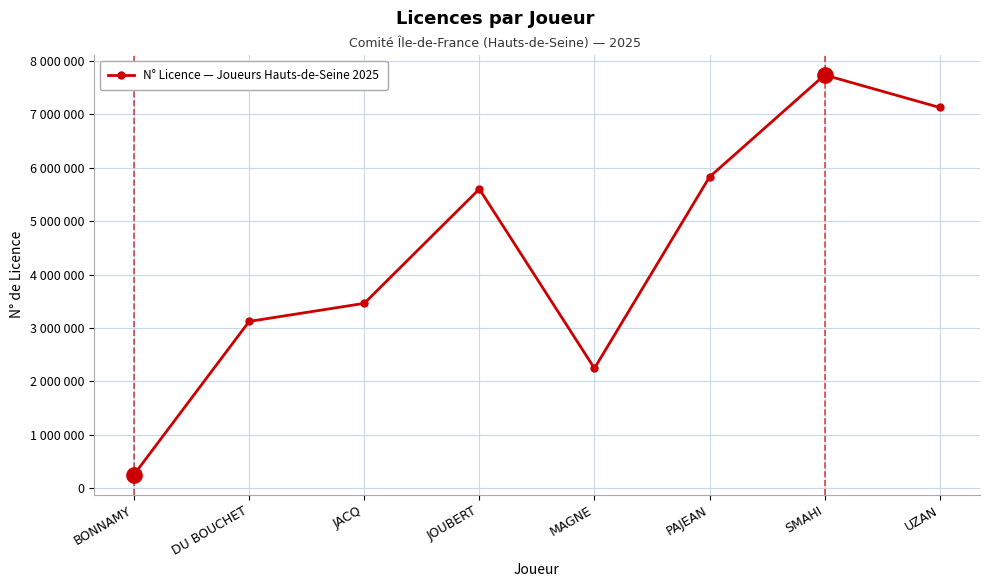

True or false: the data shows 5603999 at JOUBERT.

True